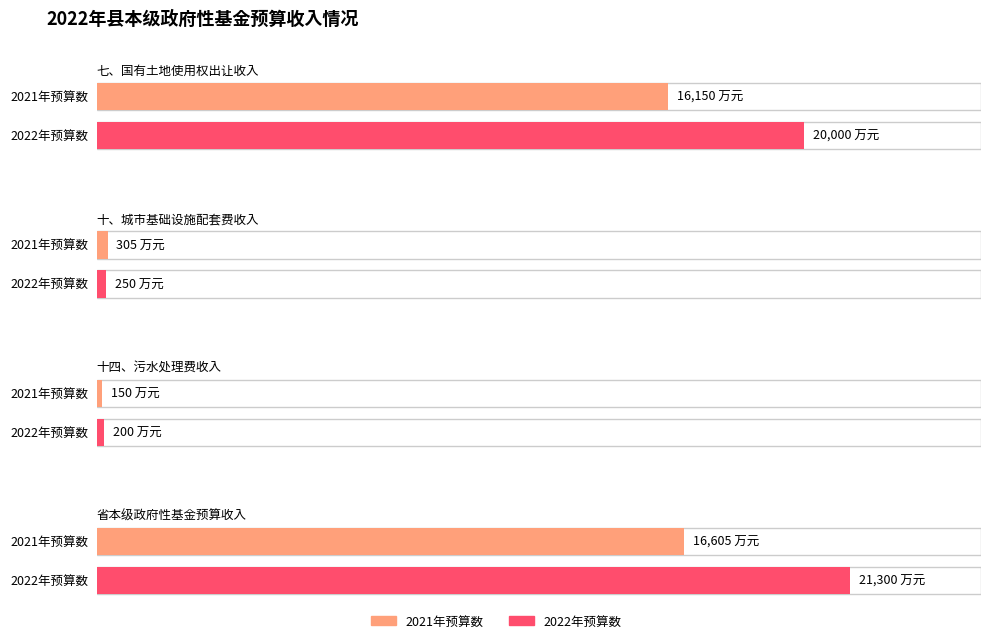

At which label is 2021年预算数 closest to 8377?

七、国有土地使用权出让收入